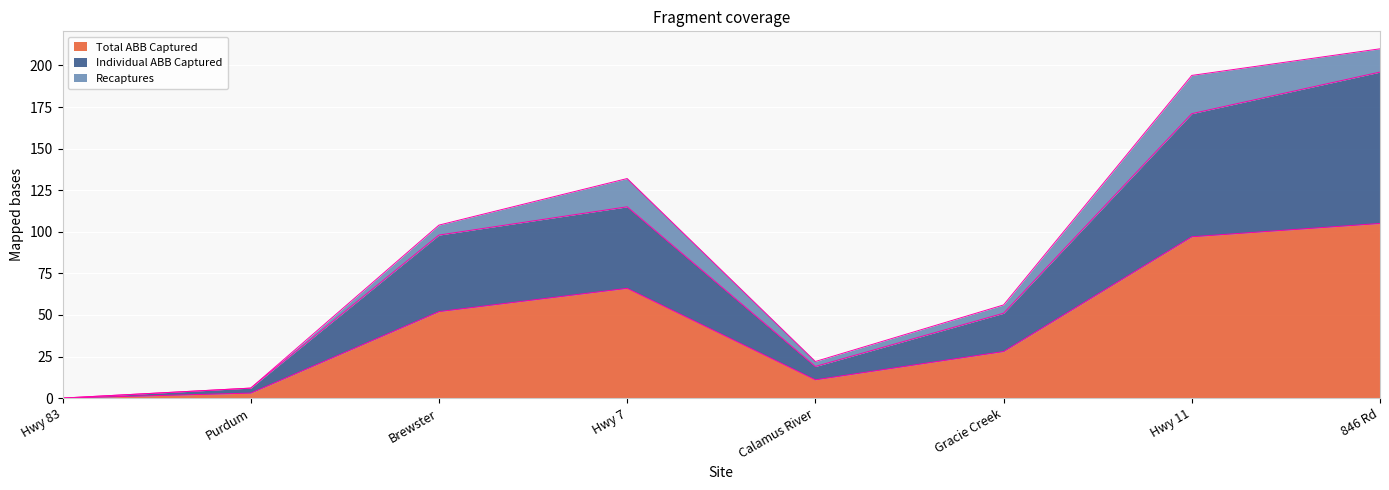

Rank the categories by Total ABB Captured value from highest to lowest.

846 Rd, Hwy 11, Hwy 7, Brewster, Gracie Creek, Calamus River, Purdum, Hwy 83